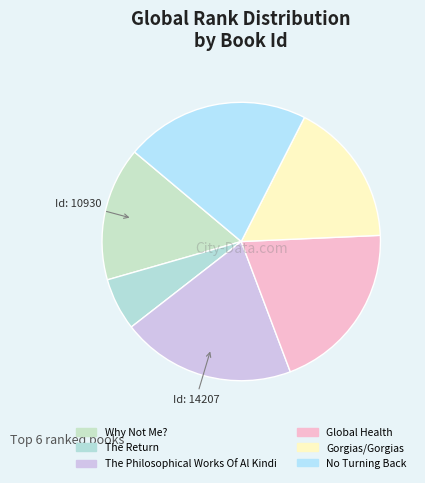

Which category has the smallest portion of the pie?

The Return